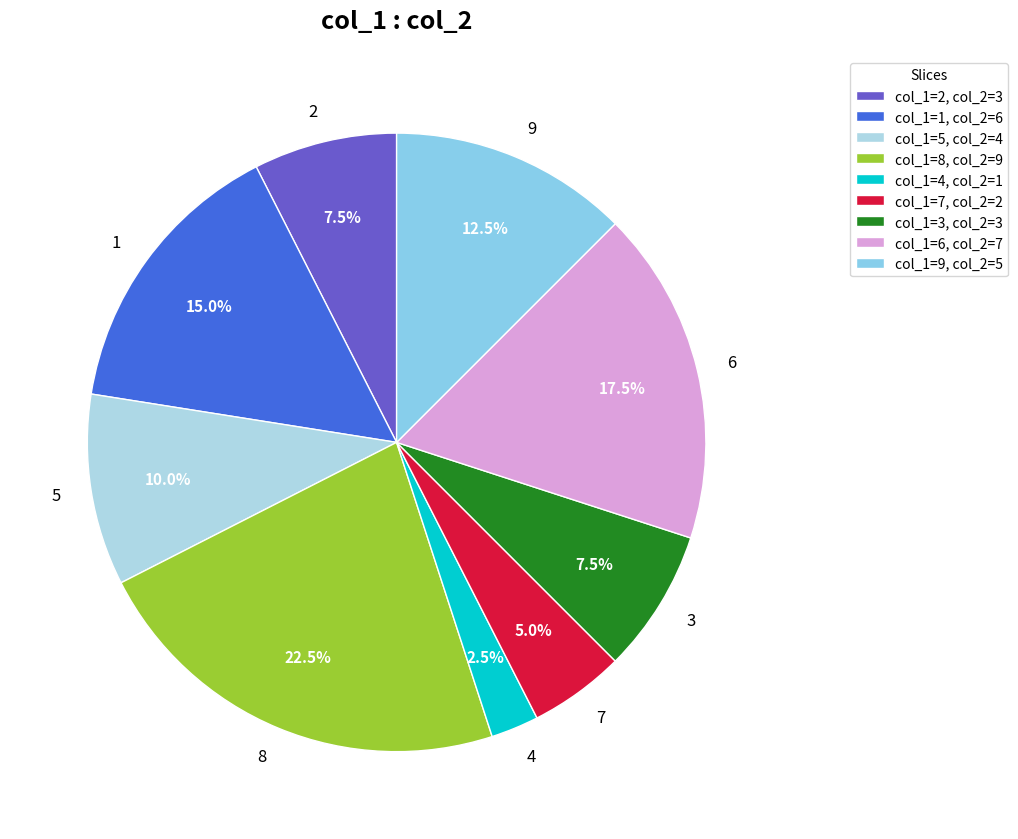

Which has a higher value, 4 or 6?

6